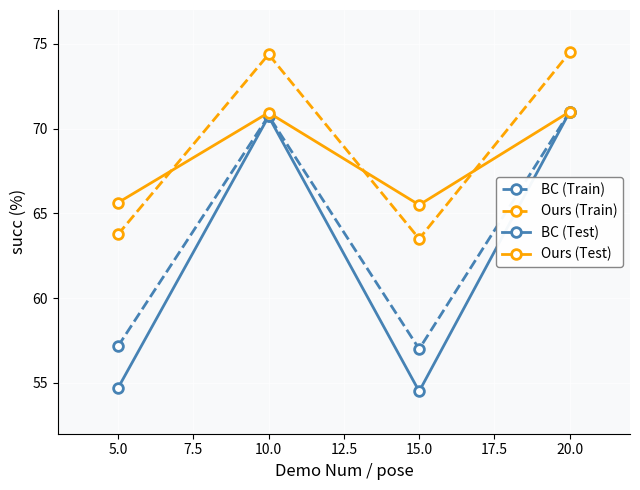

What is the spread (max minus min) of values at 10.0?

3.7